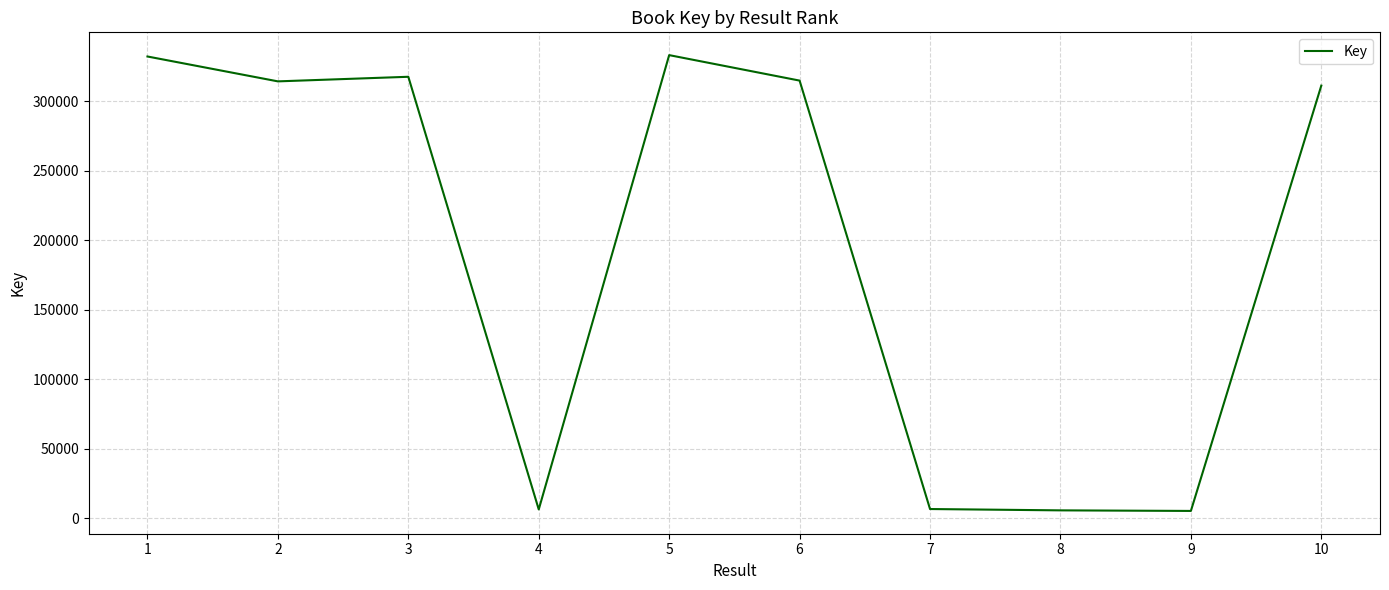

What is the difference between the maximum and minimum values?

327895